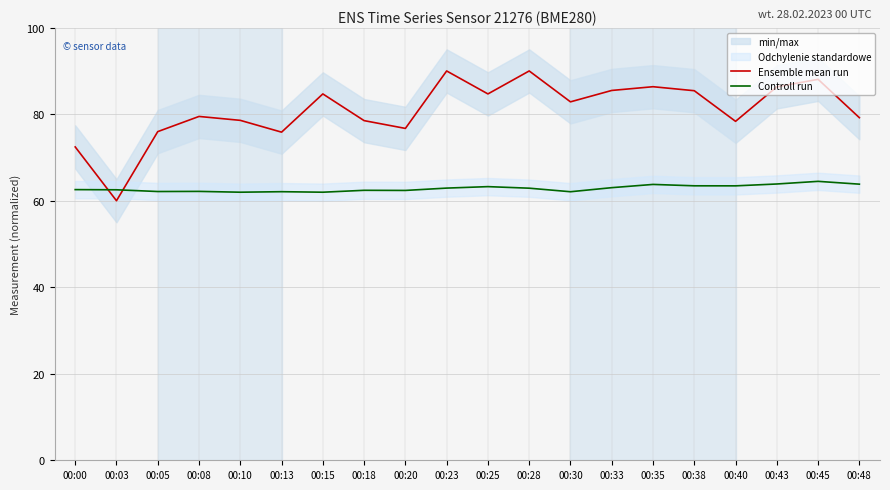

Which has a higher value, 00:45 or 00:10?

00:45